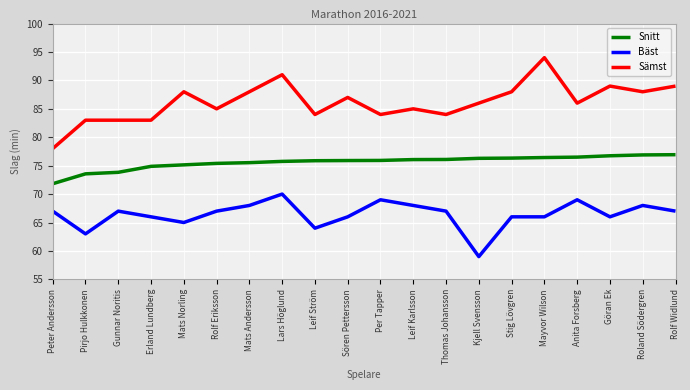

What is the average value of the Snitt series?

75.6